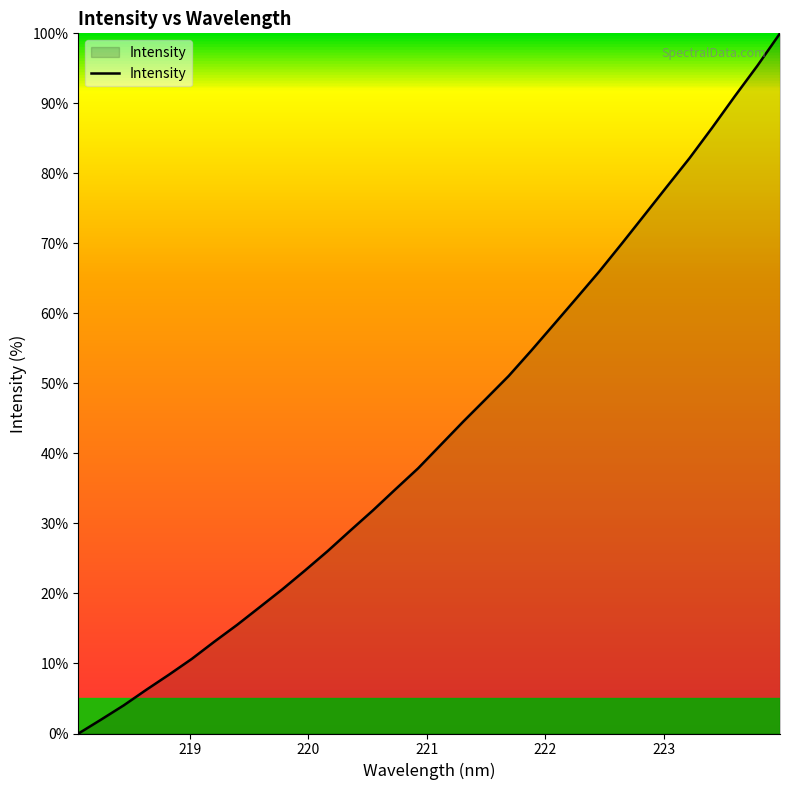

True or false: there are more than 1 points higher than both neighbors.

False